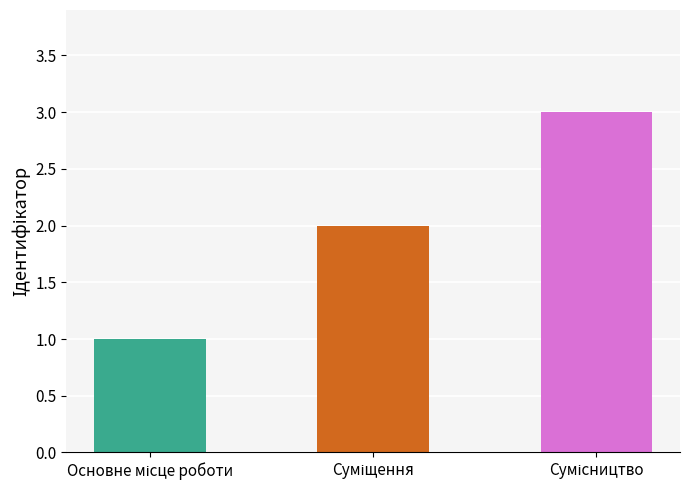

What is the sum of all values?

6